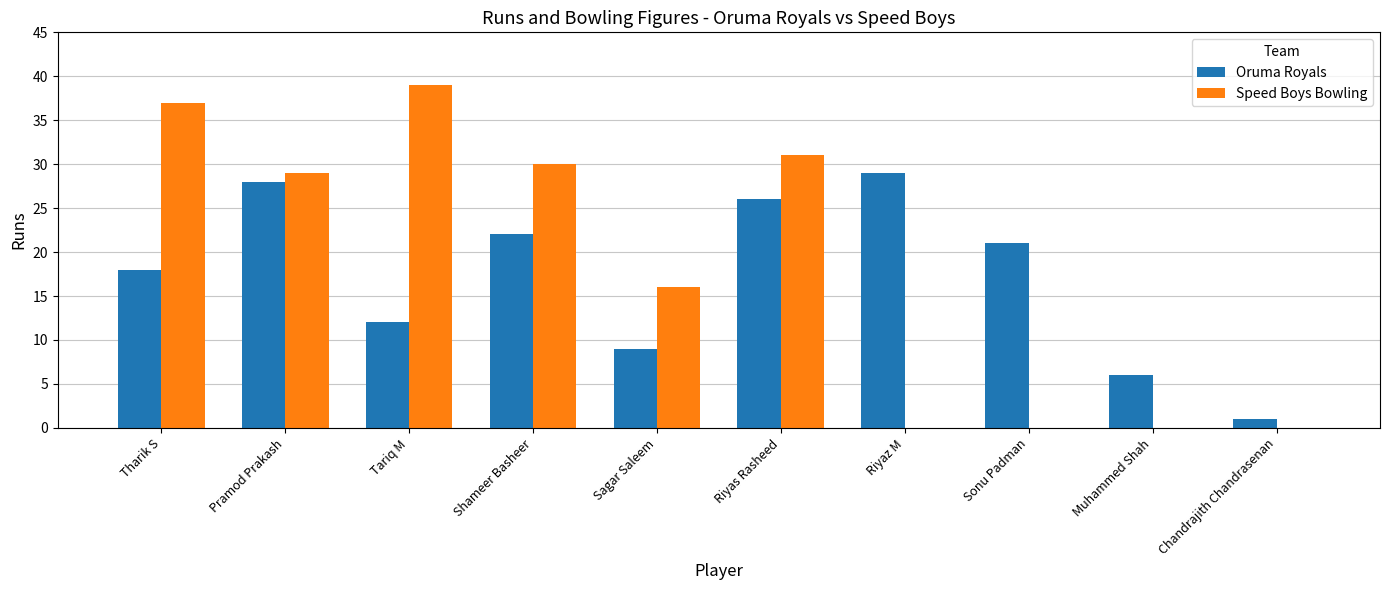

At which label does Oruma Royals reach its peak?

Riyaz M